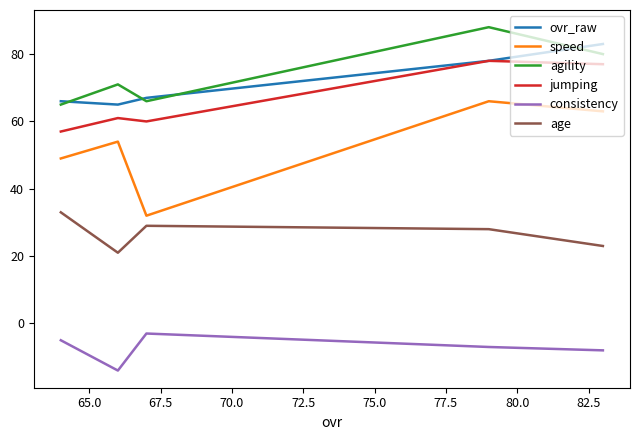

Which series has the largest range (max minus min)?

speed